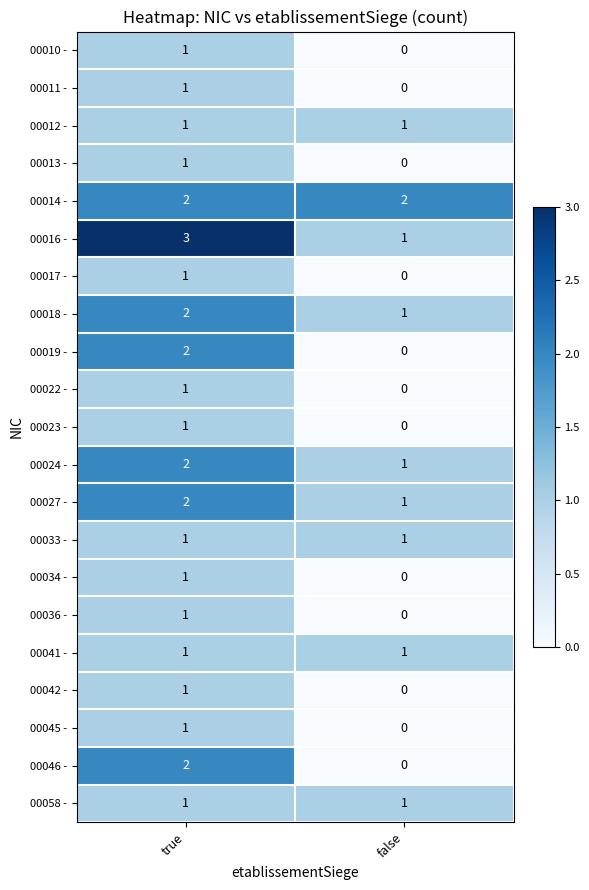

Is it true that 00034 - equals 1 at true?

True